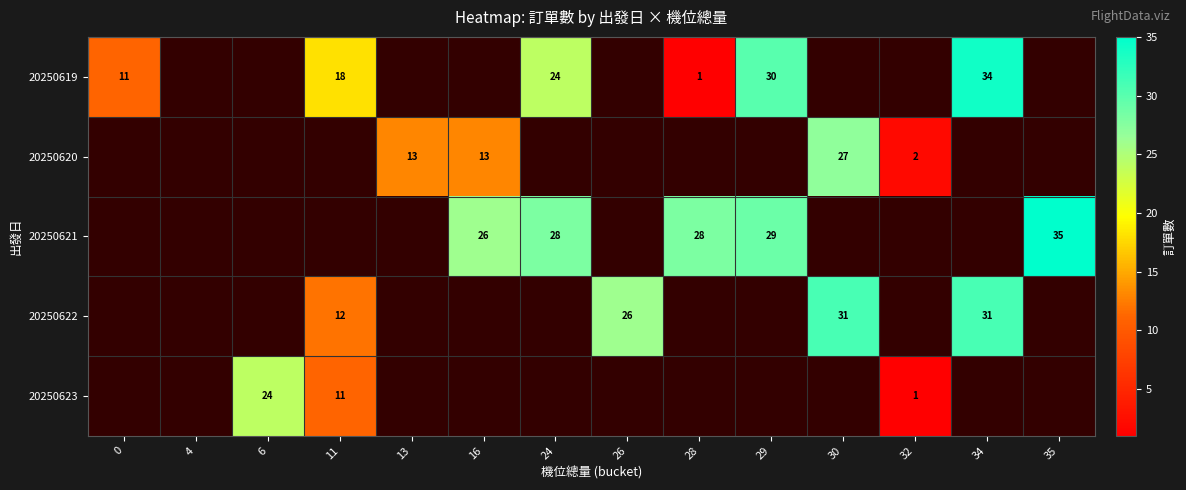

Is the value of 20250623 at 6 greater than the value of 20250622 at 30?

No